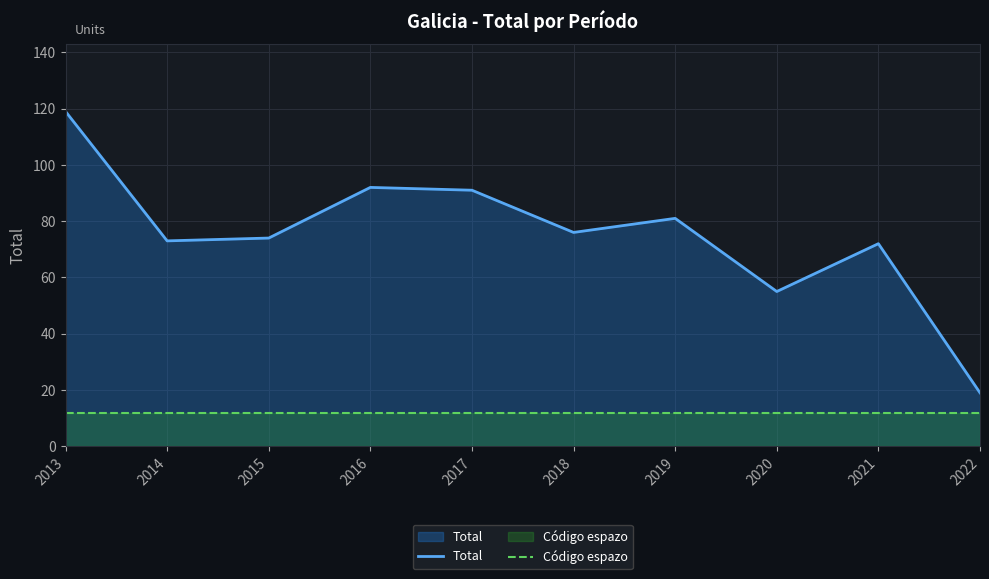

Reading left to right, transcribe all the data shown in this chart.

Total: 2013=119	2014=73	2015=74	2016=92	2017=91	2018=76	2019=81	2020=55	2021=72	2022=19
Código espazo: 2013=12	2014=12	2015=12	2016=12	2017=12	2018=12	2019=12	2020=12	2021=12	2022=12